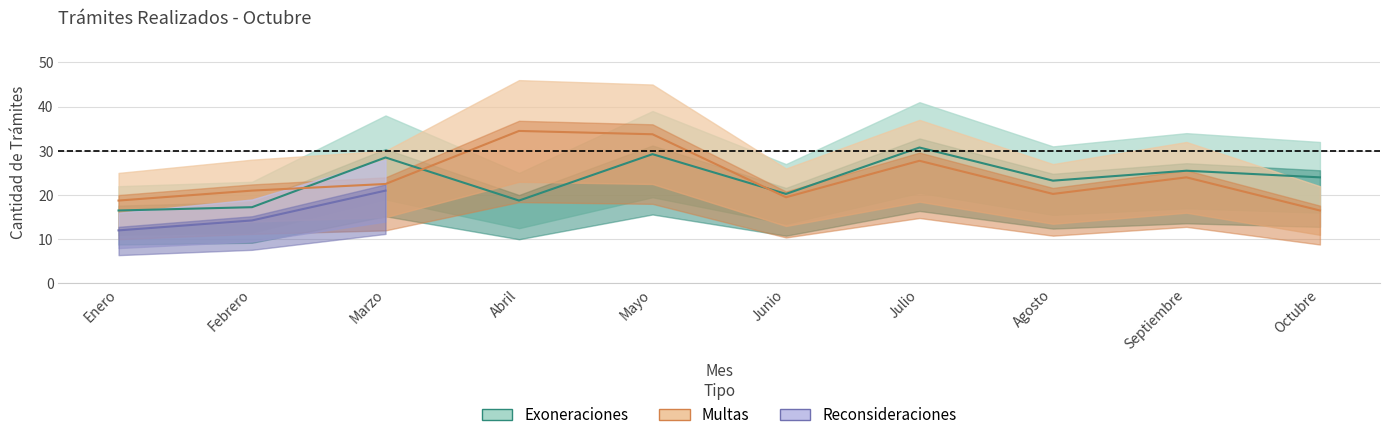

The Multas_Ingresadas series shows 28.6 at Octubre. True or false?

False